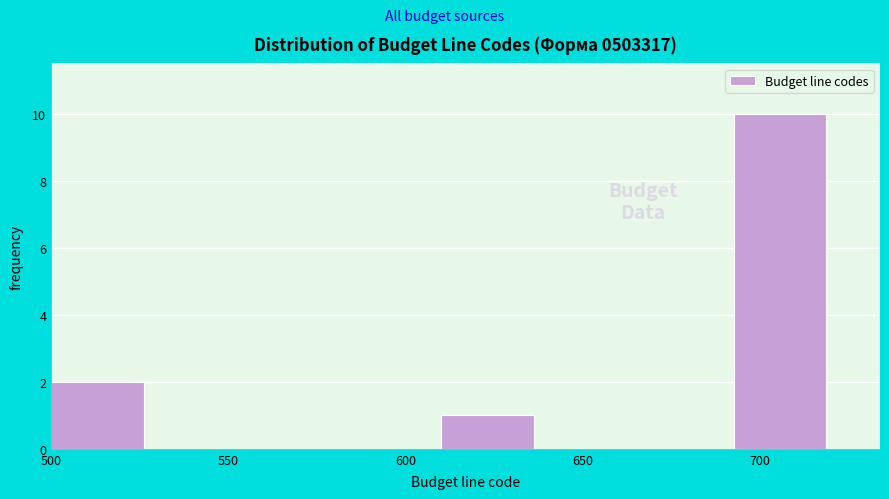

Over which range of the x-axis is the bar tallest?

692.5 to 720.0